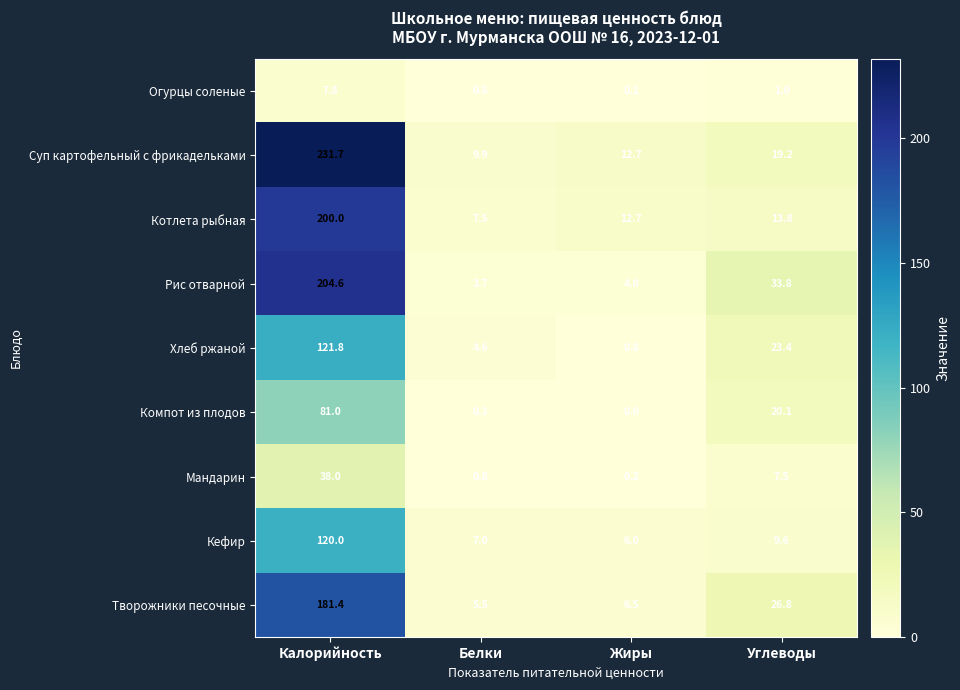

The Кефир series shows 9.6 at Углеводы. True or false?

True